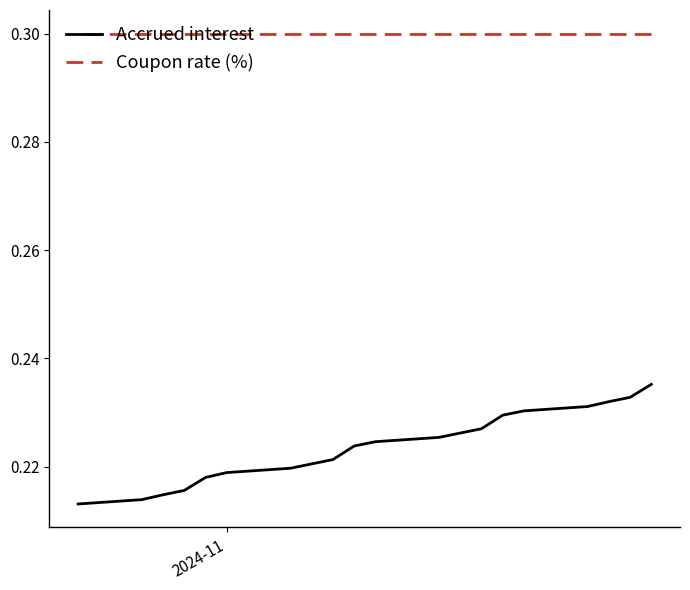

At how many categories does at least one series exceed 0?

20